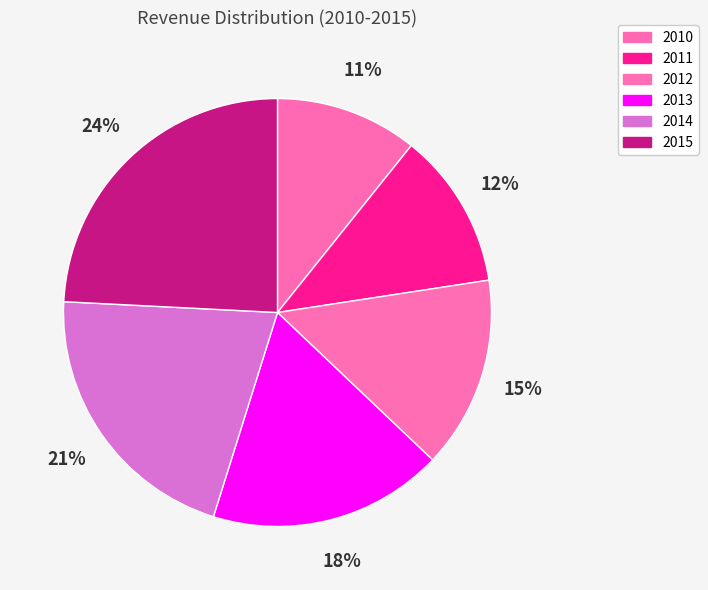

Is it true that 2012 is 15% of the pie?

True